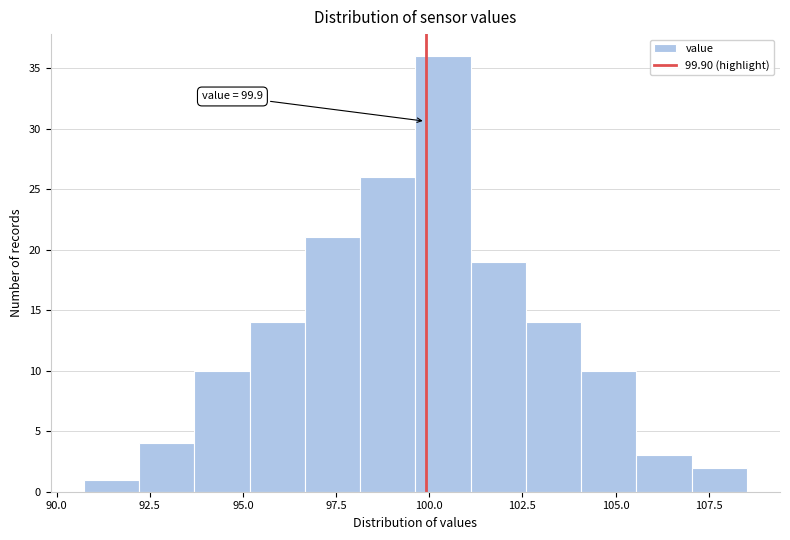

Around what value on the x-axis is the tallest bar? Give the approximate position of its centre, as read against the axis.

100.5